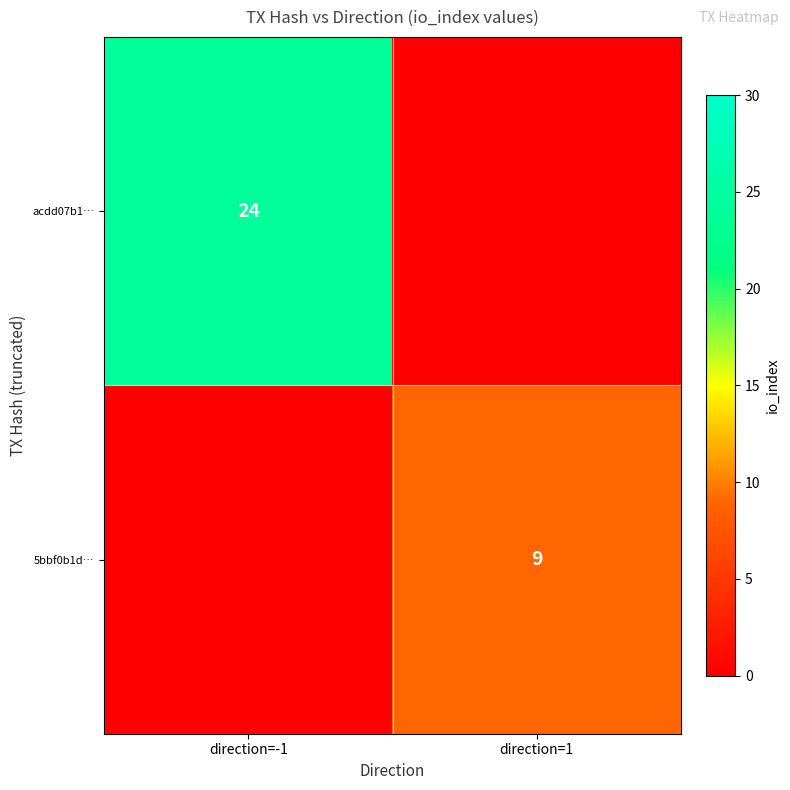

The 5bbf0b1da4e70ca68f05fcca8f27cc79315a8e9 series shows 0 at direction. True or false?

False